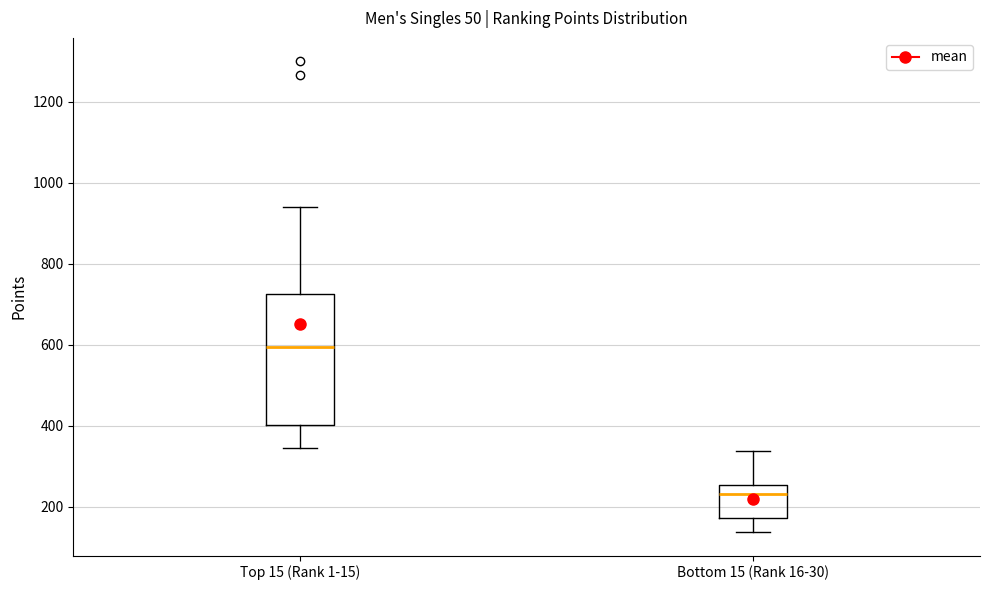

Where is the lower edge of the box for Top 15 (Rank 1-15) on the y-axis? The values are not printed on the chart, so give them approximately, as read against the axis.

400